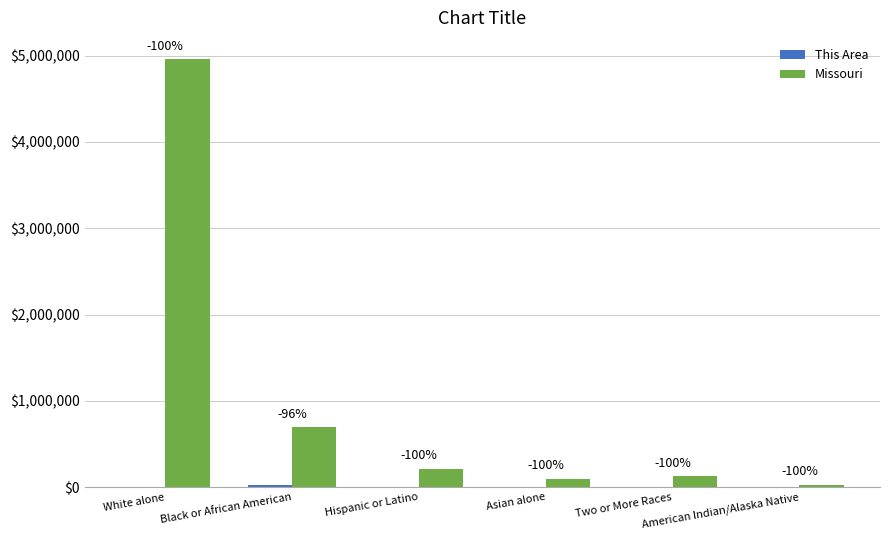

How many groups of bars are there?

6